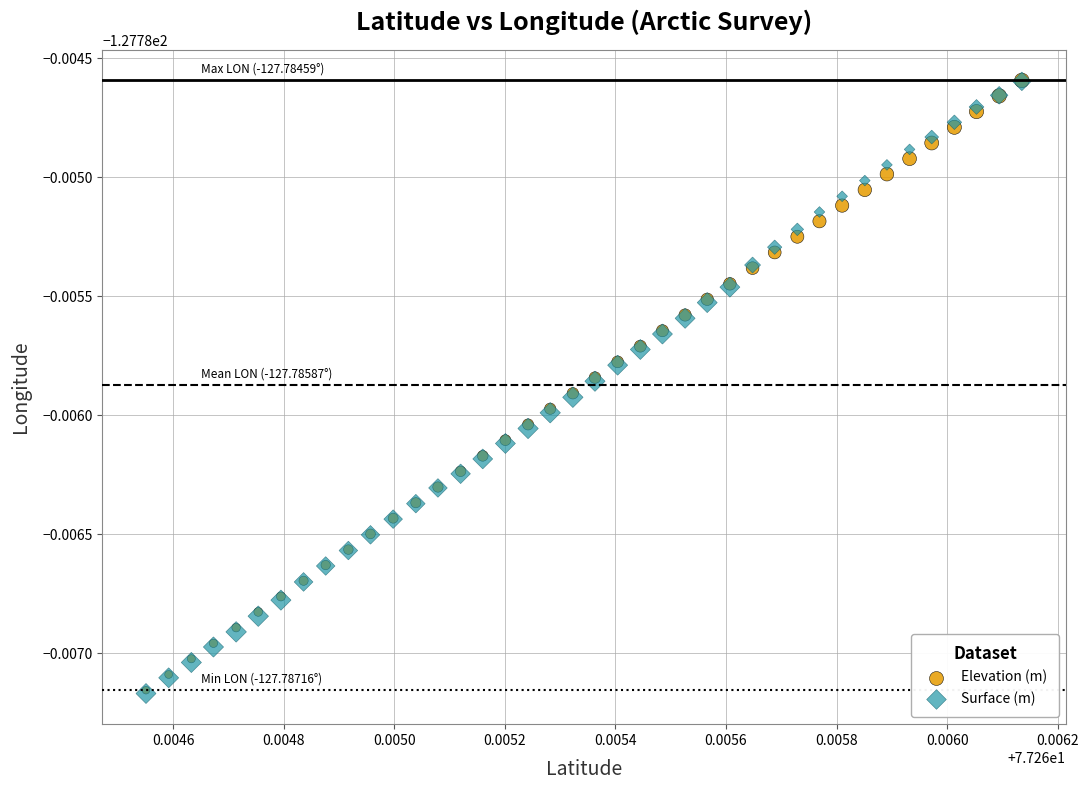

What are all the series names shown in the legend?

Elevation (m), Surface (m)